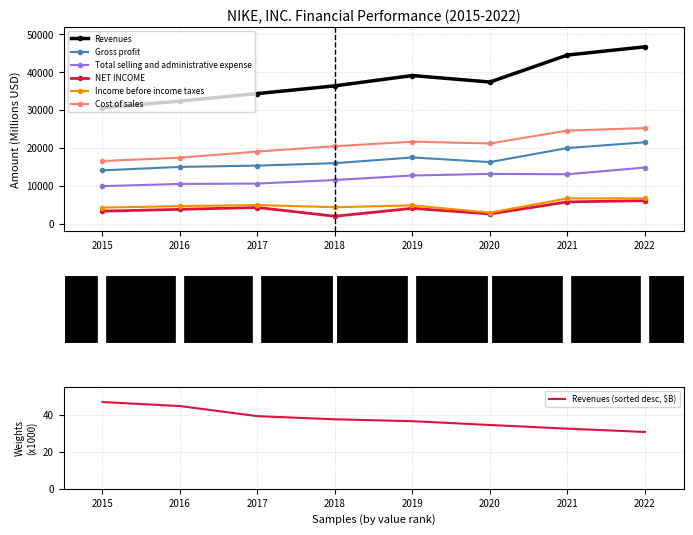

Where does the Gross profit series first go above 16241?

2019